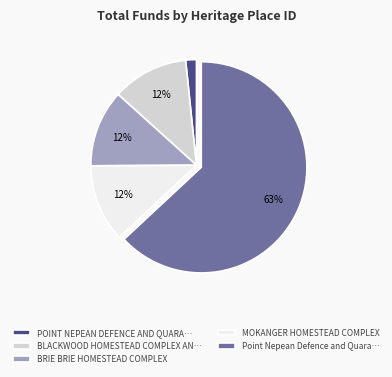

What is the largest slice in the pie chart?

Point Nepean Defence and Quara…